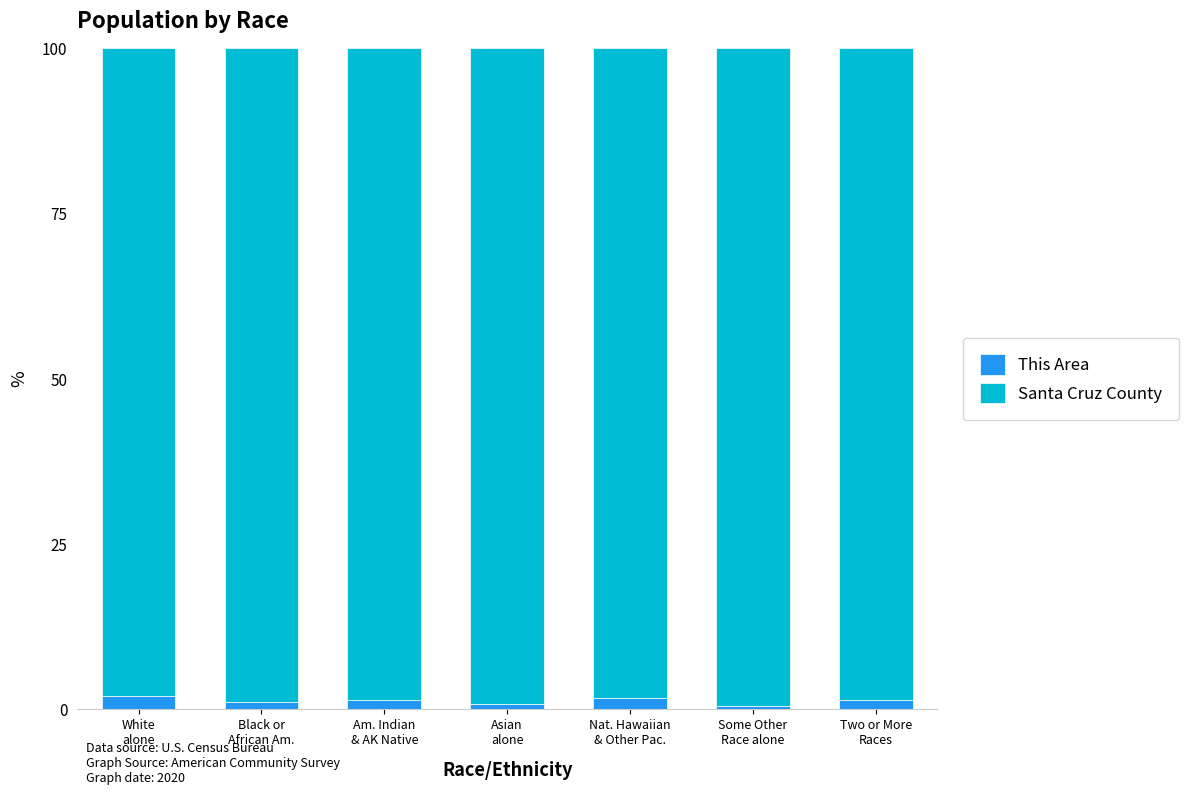

What are all the series names shown in the legend?

This Area, Santa Cruz County